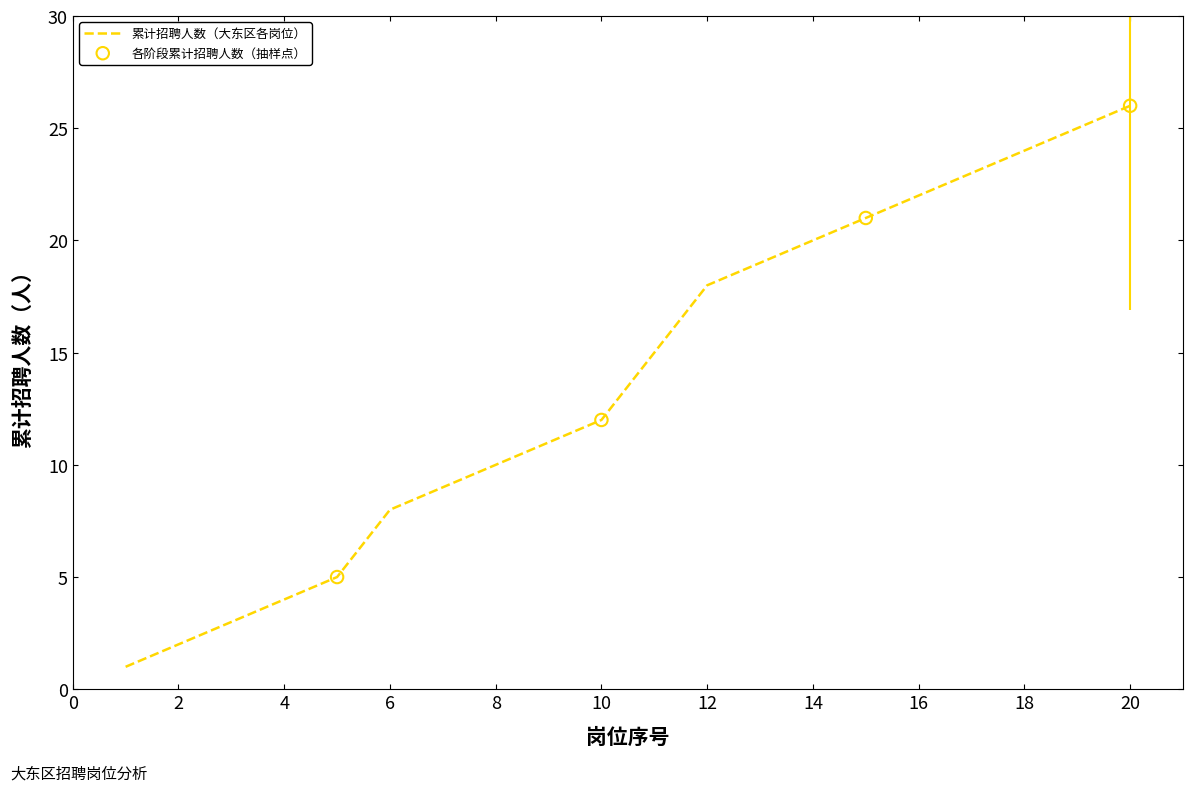

What is the greatest value displayed?

26